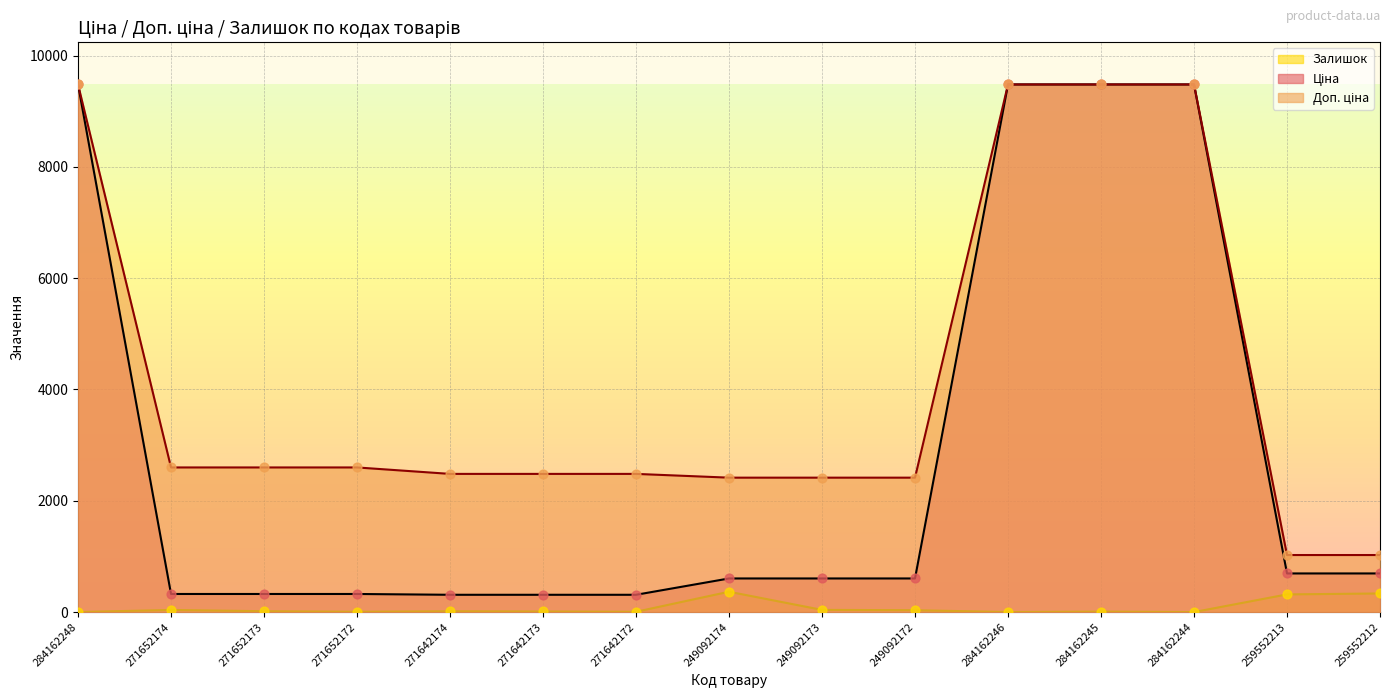

Is the value of Залишок at 259552212 greater than the value of Ціна at 249092172?

No